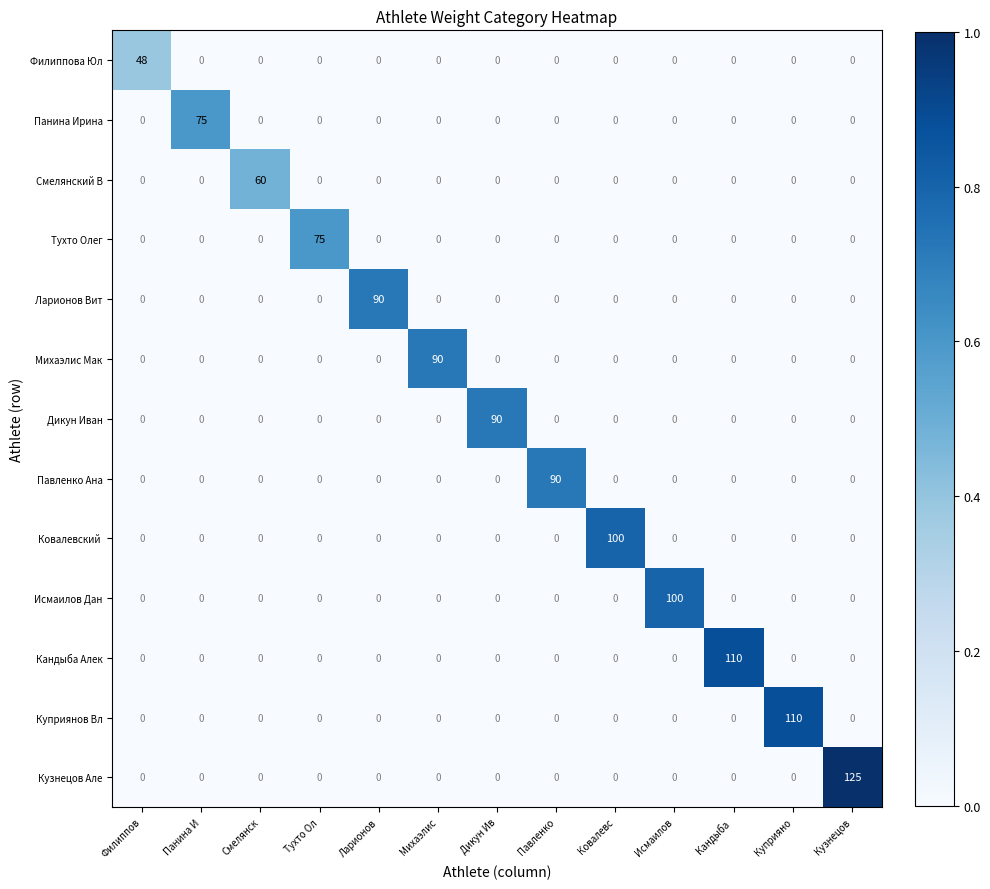

What is the total value across all series at Куприяно?

110